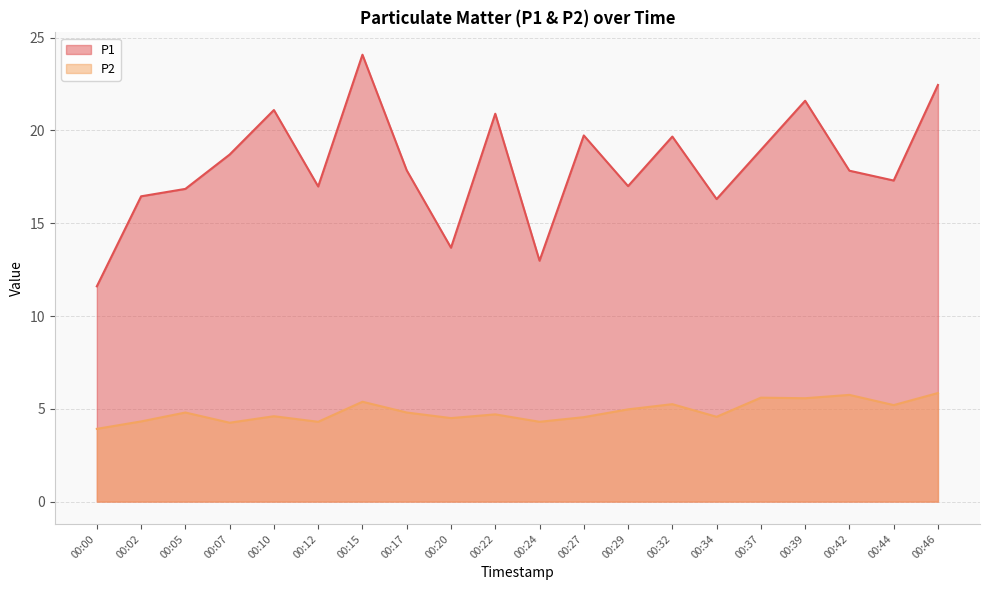

The P2 series shows 5.8 at 00:46. True or false?

True